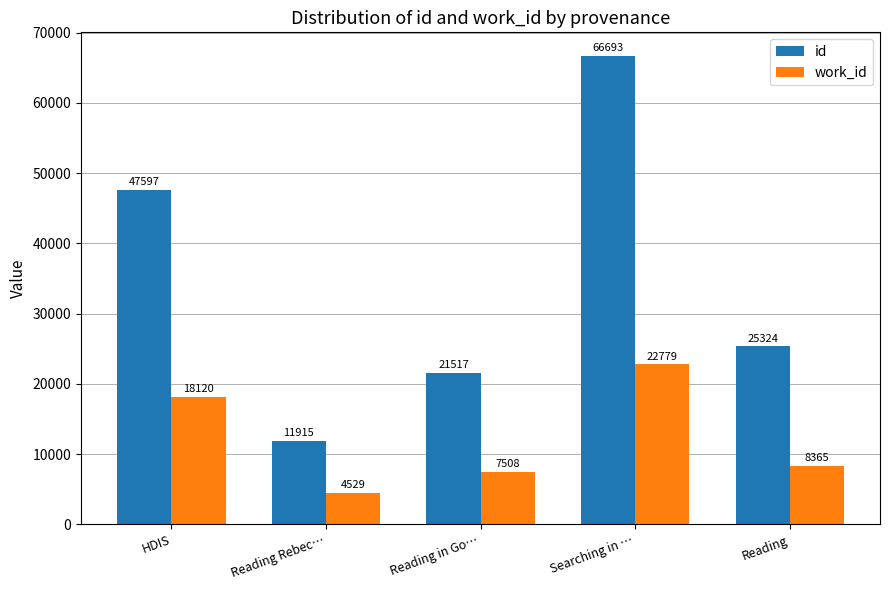

Does the chart contain stacked bars?

No